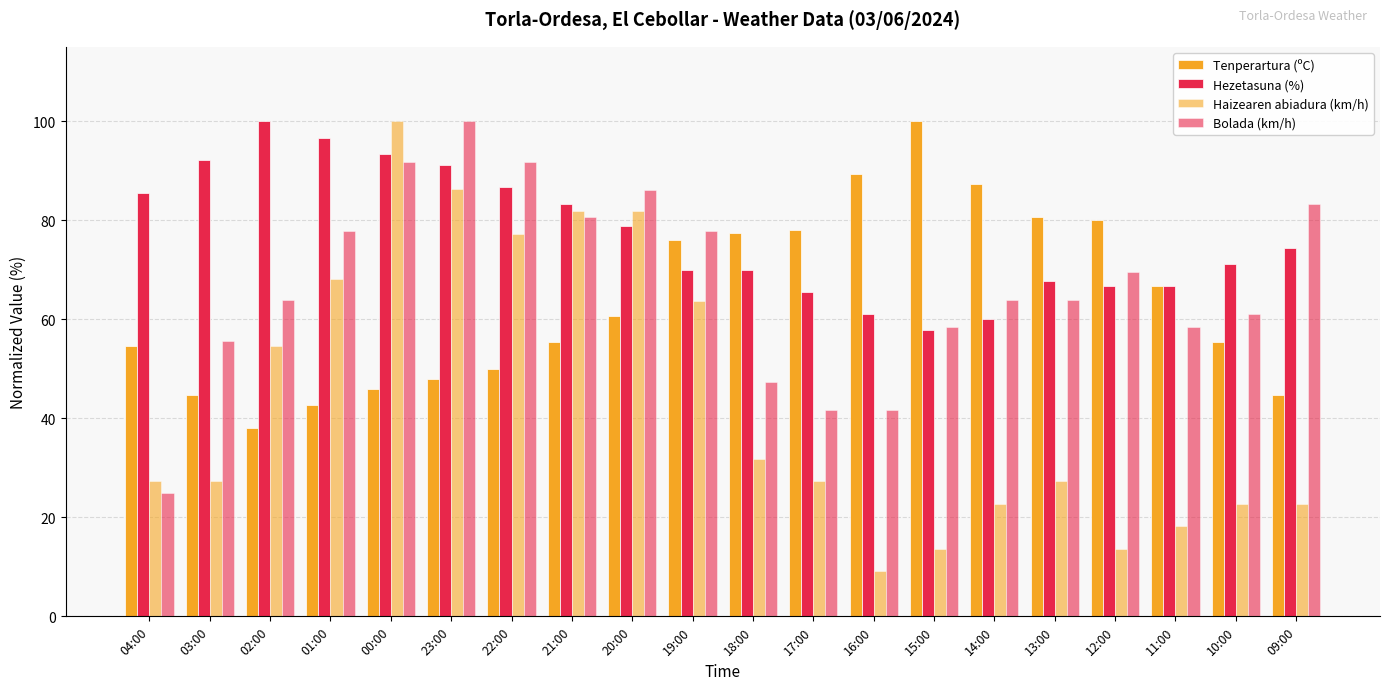

At which label does Haizearen abiadura (km/h) reach its peak?

00:00